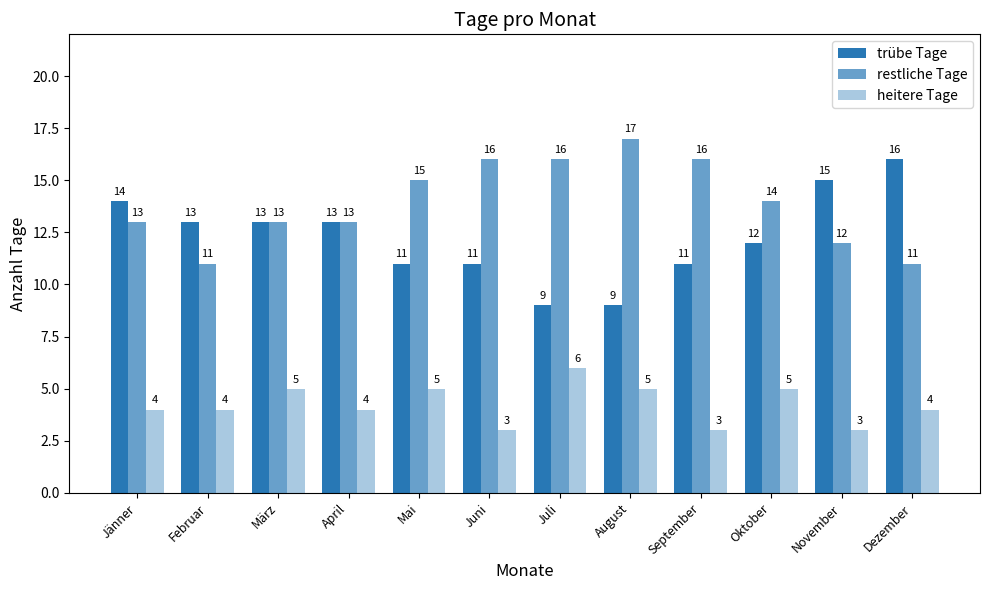

How many bars are there in total?

36